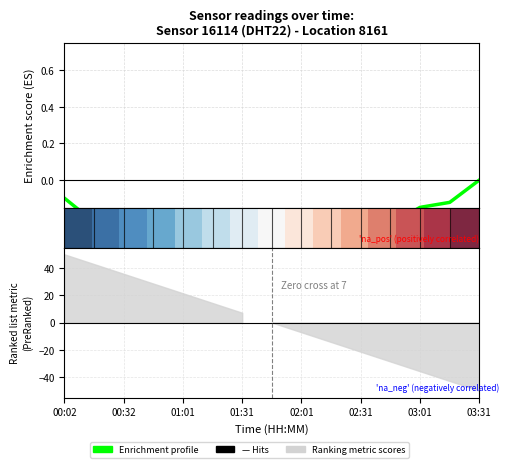

What is the difference between the second highest and minimum values in the Enrichment profile series?

0.5